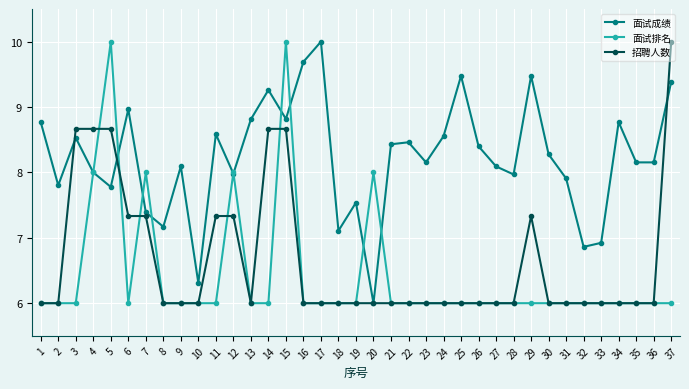

Is the value of 面试成绩 at 1 greater than the value of 面试排名 at 18?

Yes